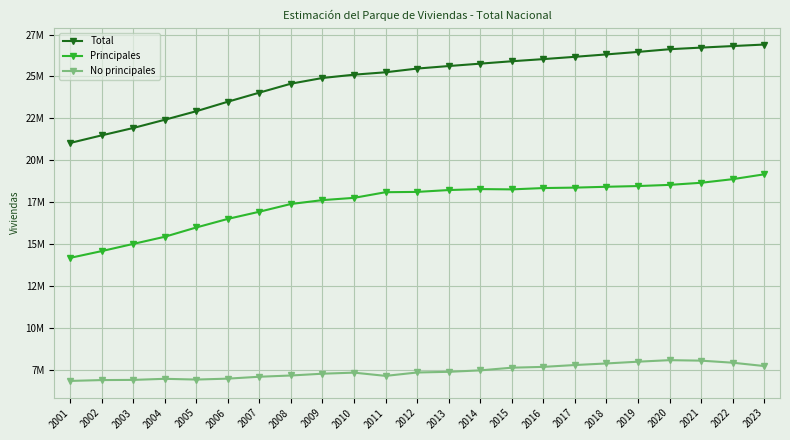

Rank the series by their maximum value, from highest to lowest.

Total, Principales, No principales